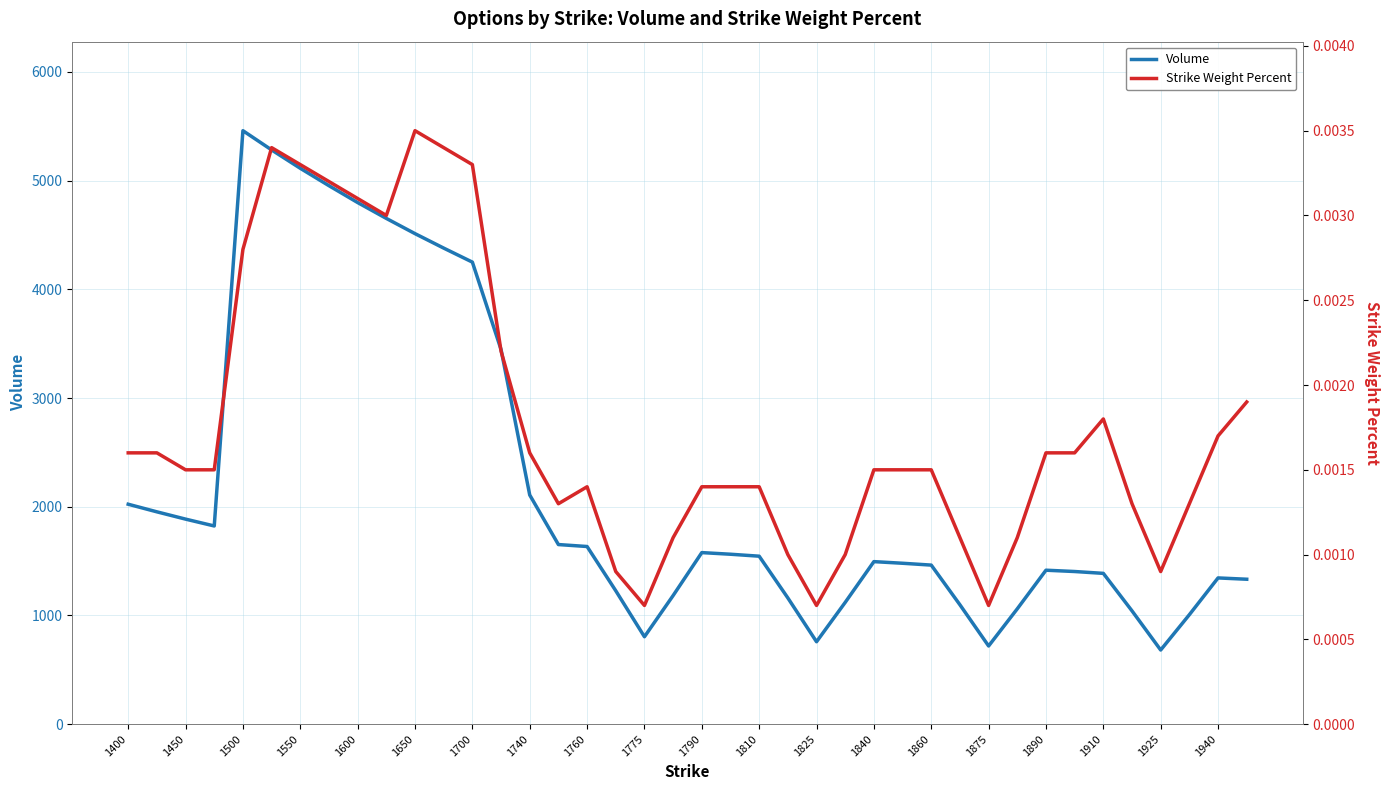

Reading left to right, extract all data points from this chart.

Volume: 2023.0	1953.0	1886.0	1823.0	5459.0	5282.0	5113.0	4953.0	4798.0	4652.0	4512.0	4379.0	4250.0	3446.0	2108.0	1652.0	1634.0	1227.0	804.0	1183.0	1578.0	1563.0	1545.0	1161.0	758.0	1120.0	1495.0	1480.0	1463.0	1098.0	719.0	1061.0	1416.0	1404.0	1387.0	1042.0	682.0	1007.0	1345.0	1333.0
Strike Weight Percent: 0.0	0.0	0.0	0.0	0.0	0.0	0.0	0.0	0.0	0.0	0.0	0.0	0.0	0.0	0.0	0.0	0.0	0.0	0.0	0.0	0.0	0.0	0.0	0.0	0.0	0.0	0.0	0.0	0.0	0.0	0.0	0.0	0.0	0.0	0.0	0.0	0.0	0.0	0.0	0.0